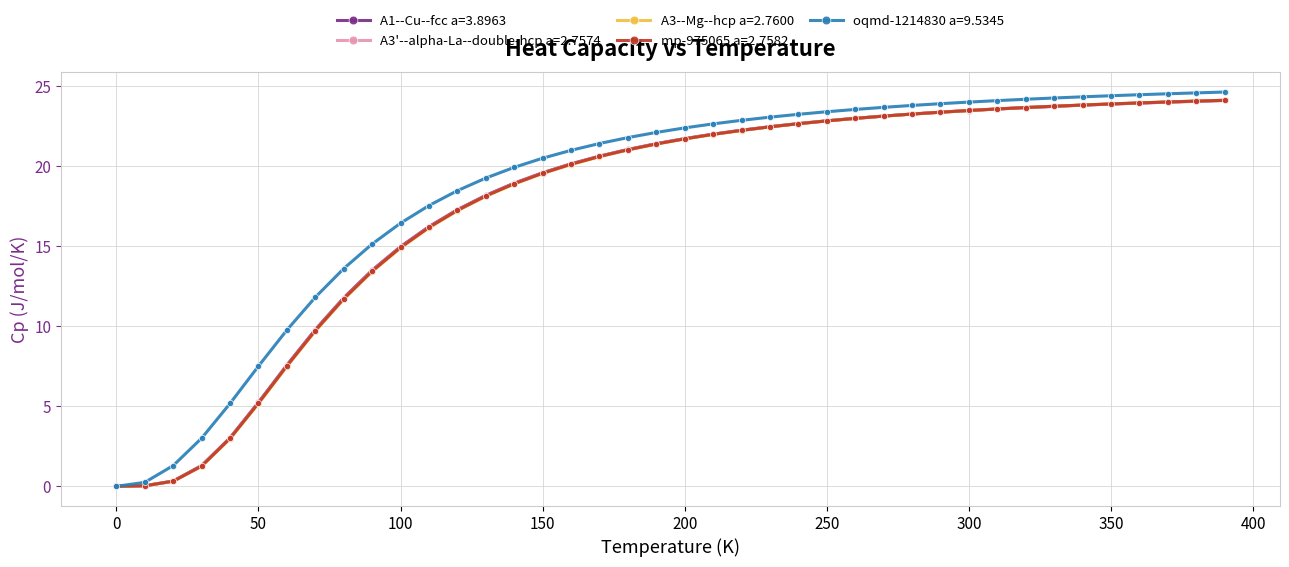

What is the greatest value displayed?

24.6